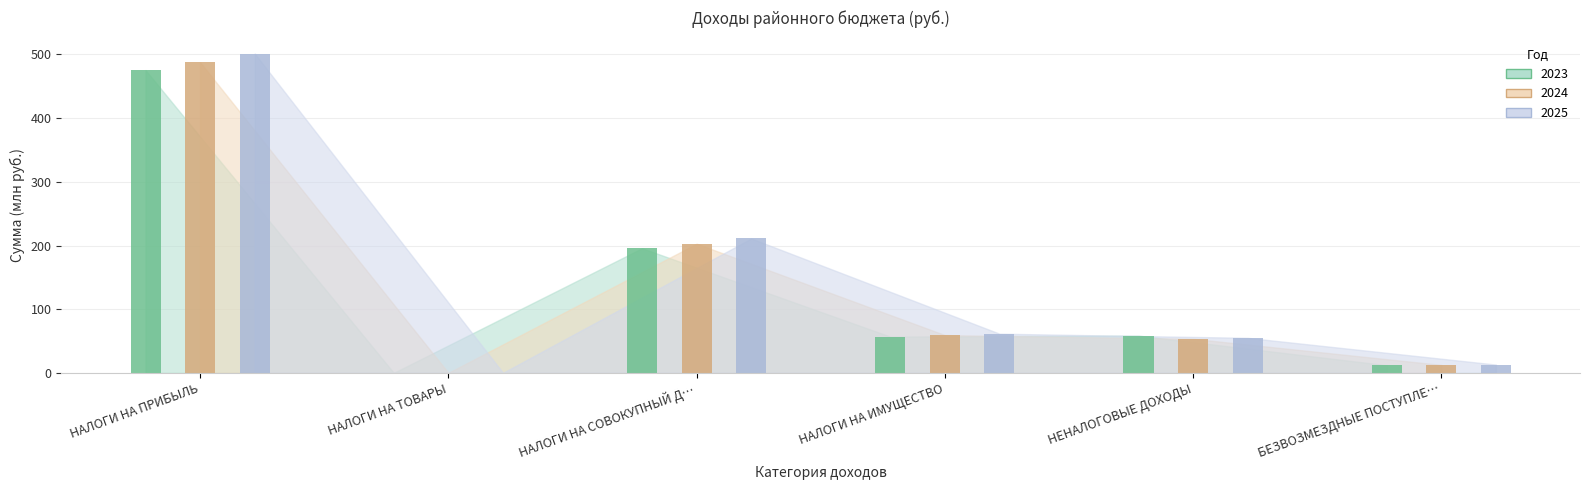

List the series in order of their overall mean, lowest first.

2023, 2024, 2025